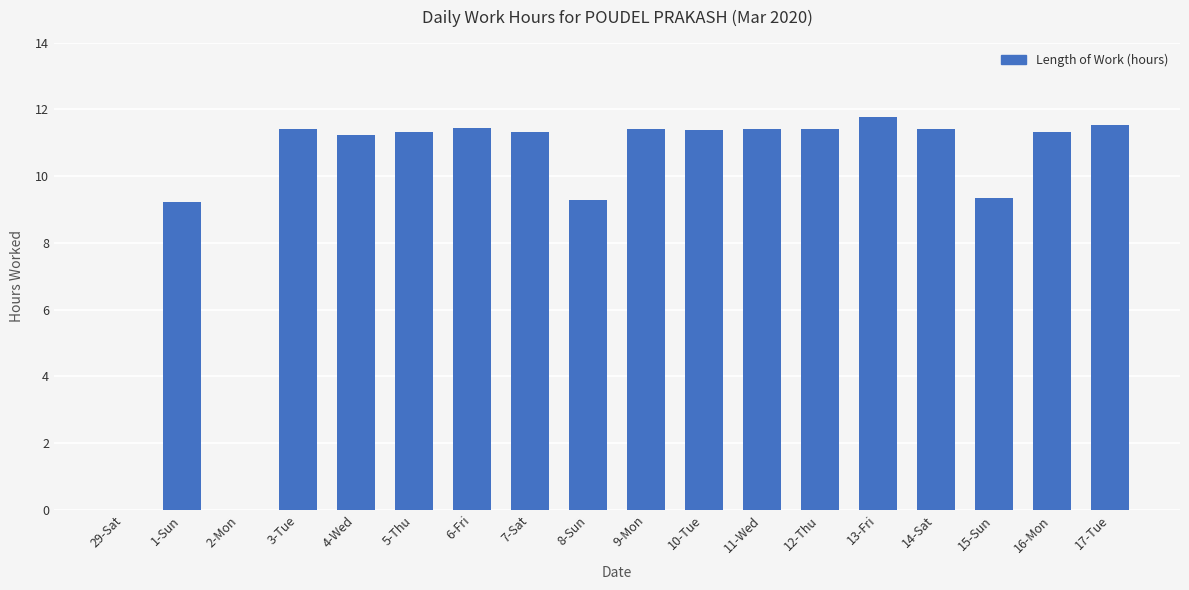

Reading left to right, transcribe all the data shown in this chart.

0.0	9.2	0.0	11.4	11.2	11.3	11.4	11.3	9.3	11.4	11.4	11.4	11.4	11.8	11.4	9.3	11.3	11.5